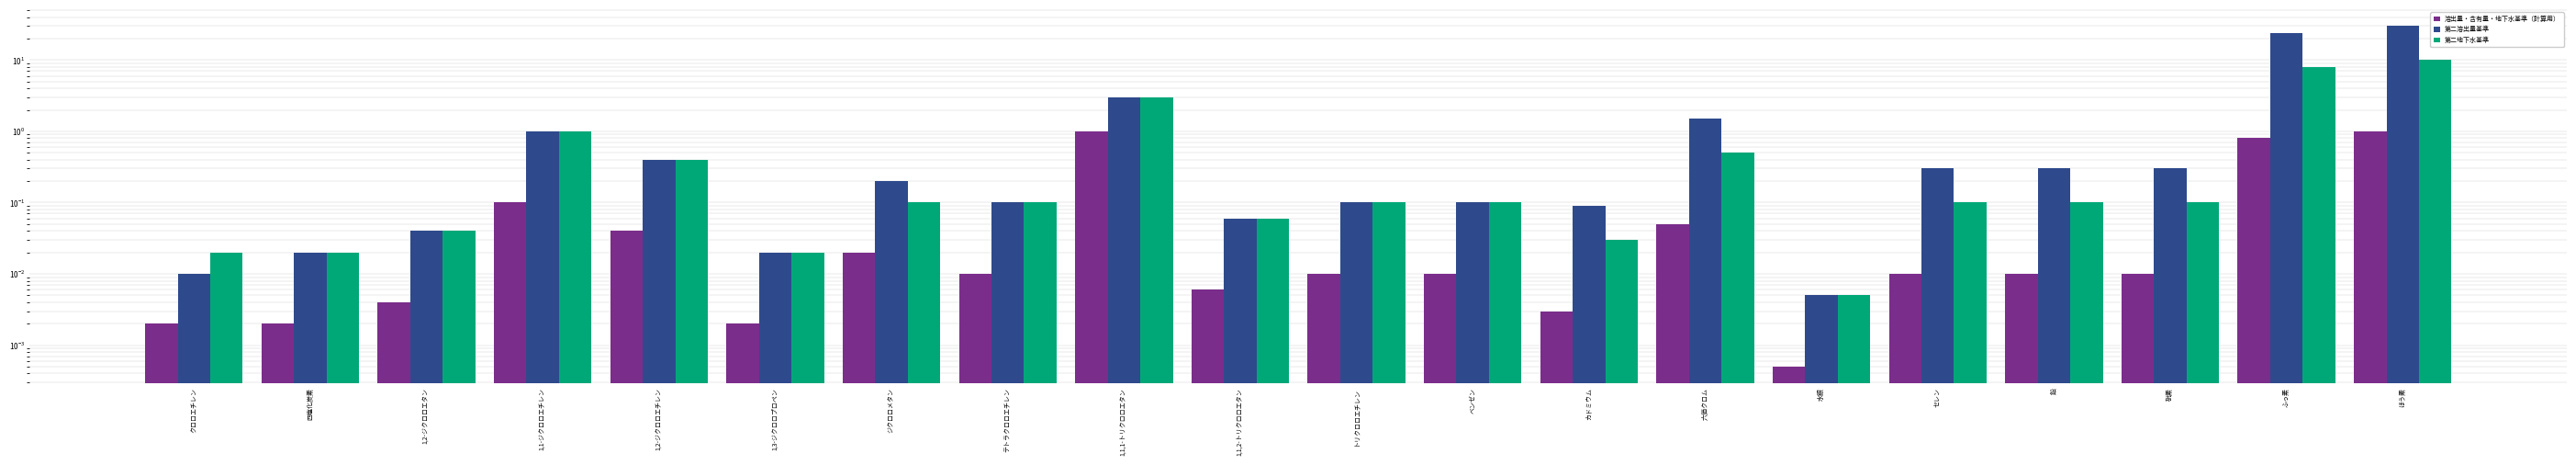

Rank the categories by 溶出量・含有量・地下水基準（計算用） value from highest to lowest.

1,1,1-トリクロロエタン, ほう素, ふっ素, 1,1-ジクロロエチレン, 六価クロム, 1,2-ジクロロエチレン, ジクロロメタン, テトラクロロエチレン, トリクロロエチレン, ベンゼン, セレン, 鉛, 砒素, 1,1,2-トリクロロエタン, 1,2-ジクロロエタン, カドミウム, クロロエチレン, 四塩化炭素, 1,3-ジクロロプロペン, 水銀